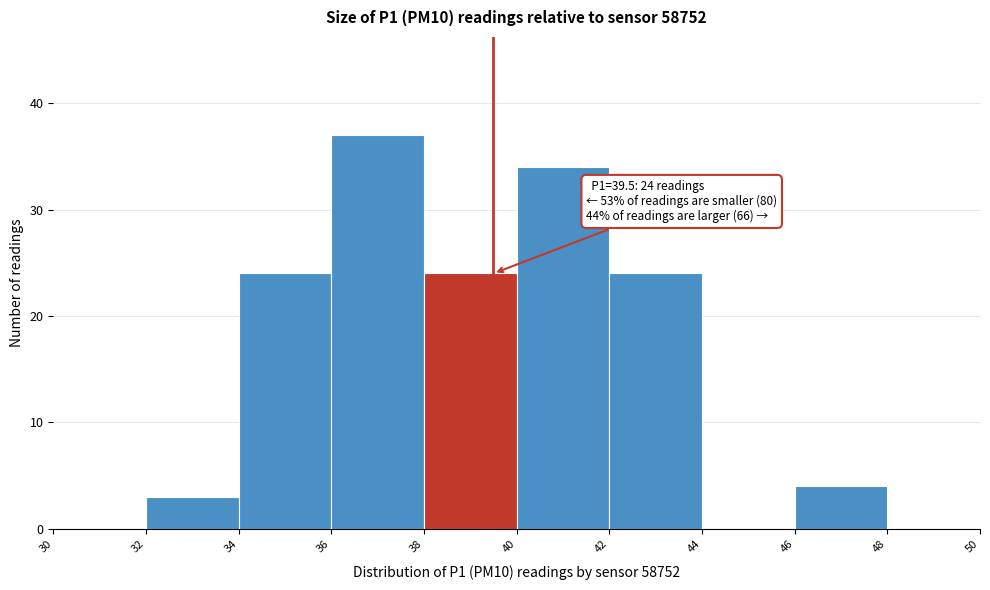

Over which range of the x-axis is the bar tallest?

36 to 38